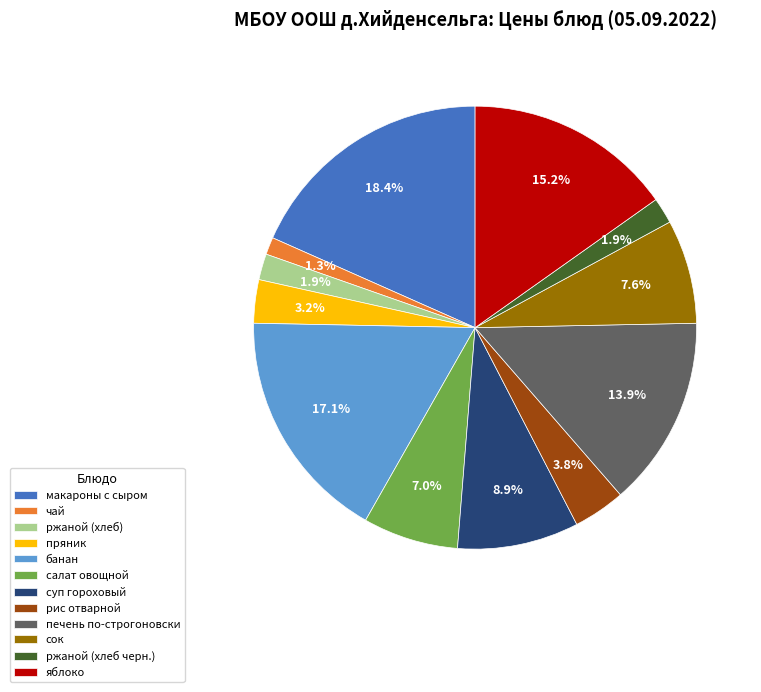

What is the ratio of the value at суп гороховый to the value at рис отварной?

2.3